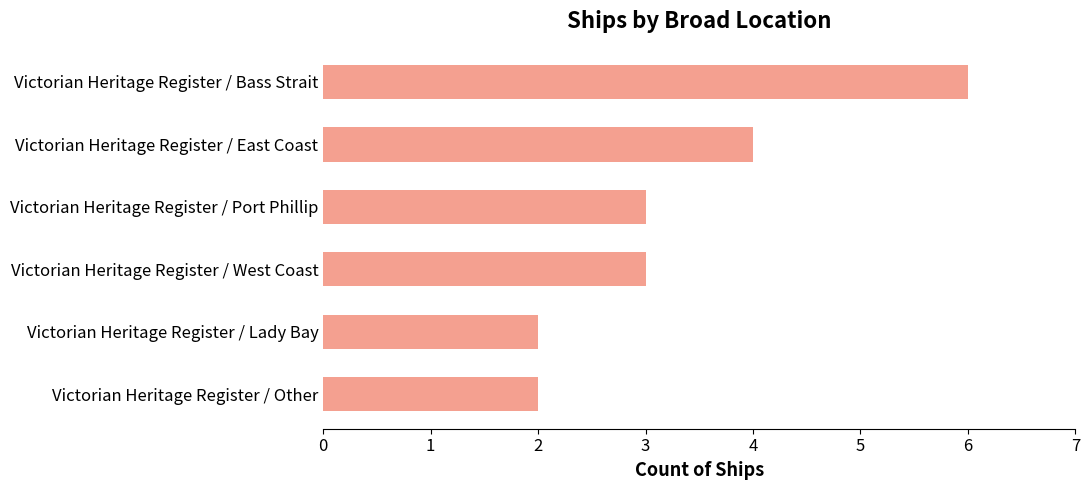

The value at Victorian Heritage Register / Lady Bay is 3. True or false?

False